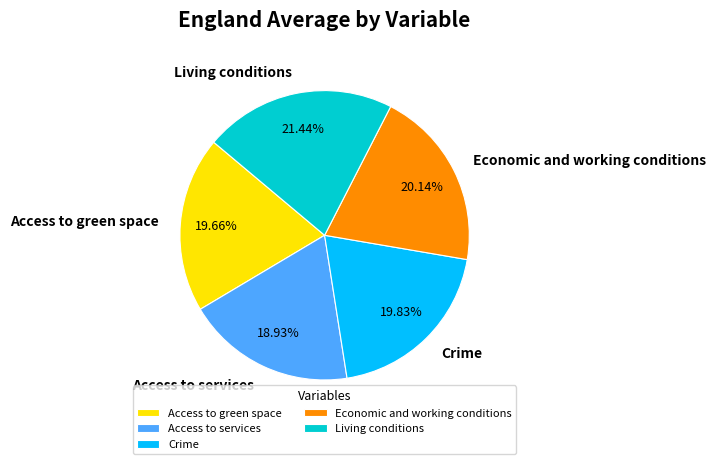

Is there any slice that represents more than half of the pie?

No